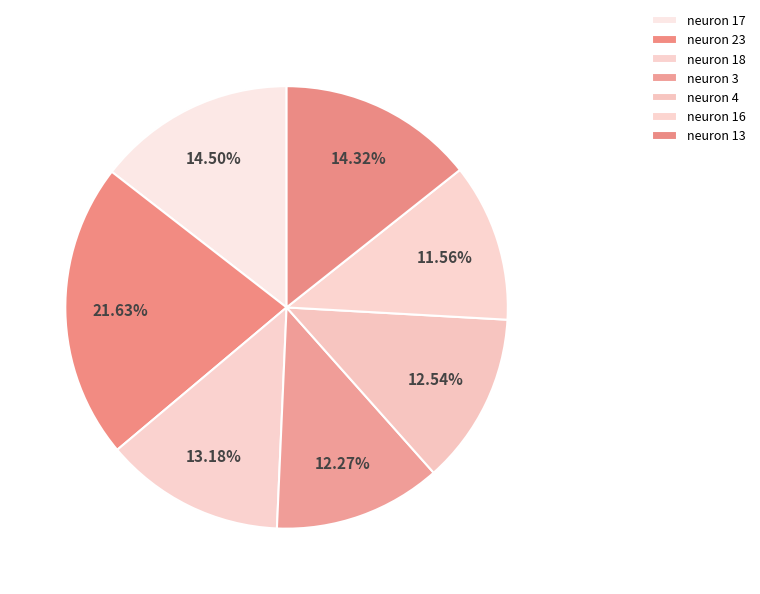

Is neuron 3 the majority of the pie?

No